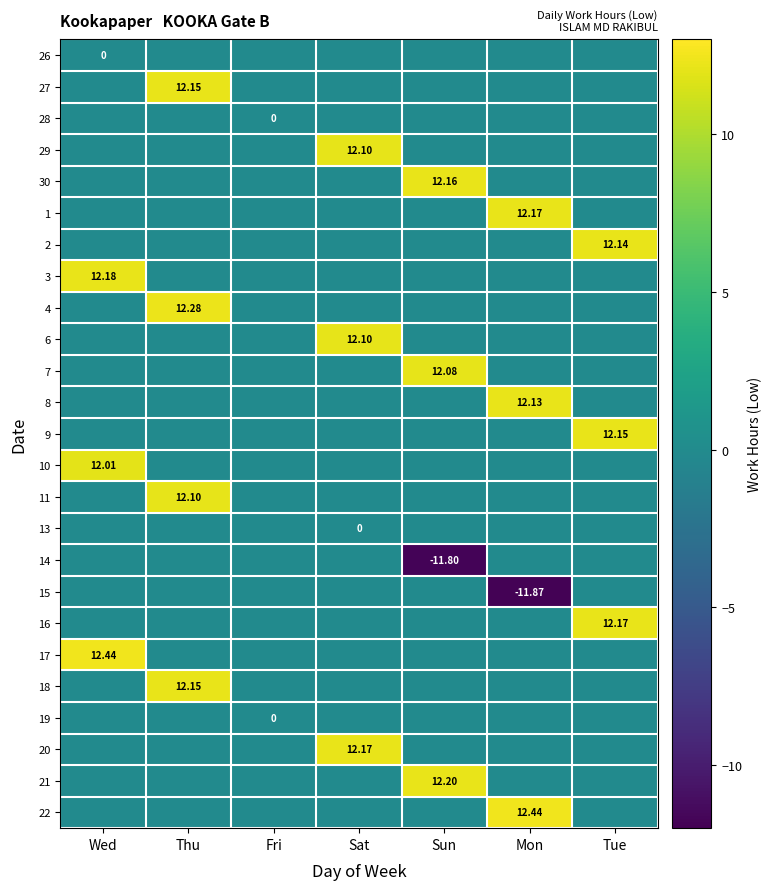

Between Sat and Mon, which is larger?

Sat